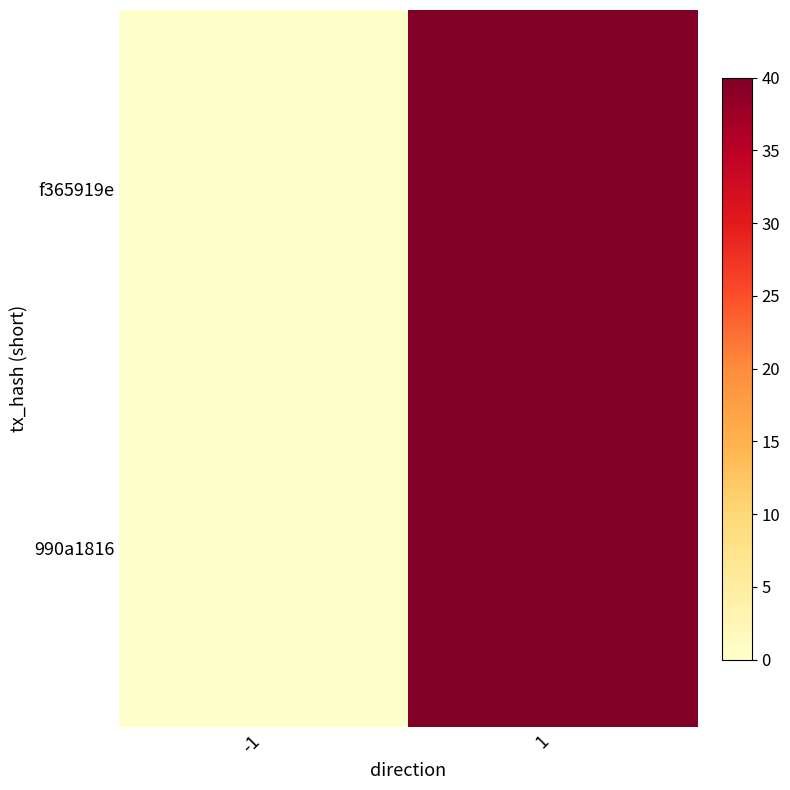

How many data points does each series have?

2